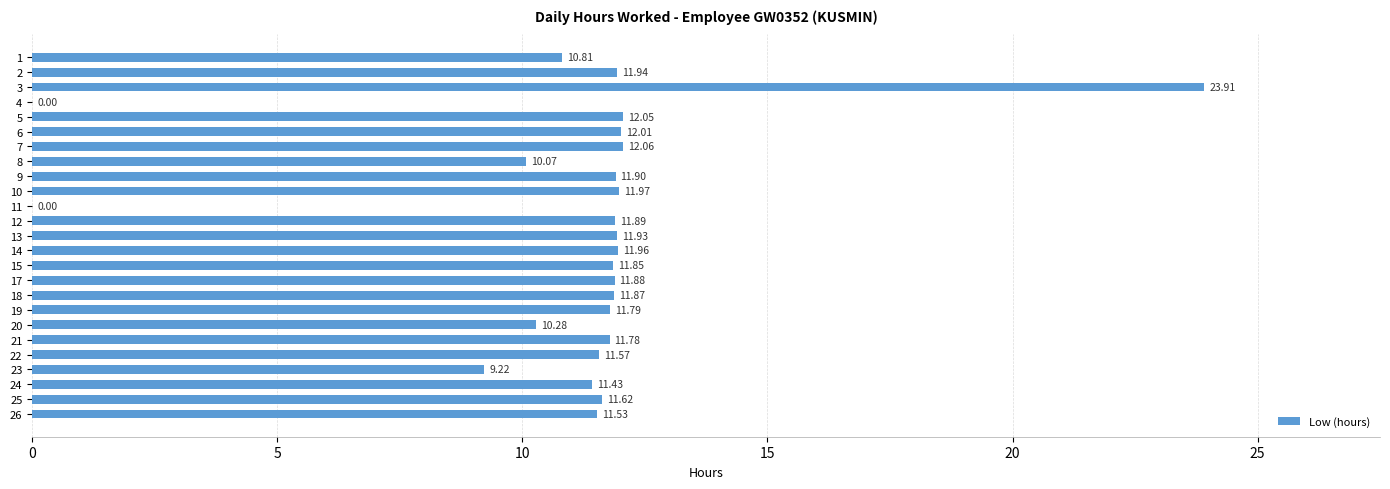

What is the sum of the values at 7 and 6?

24.1